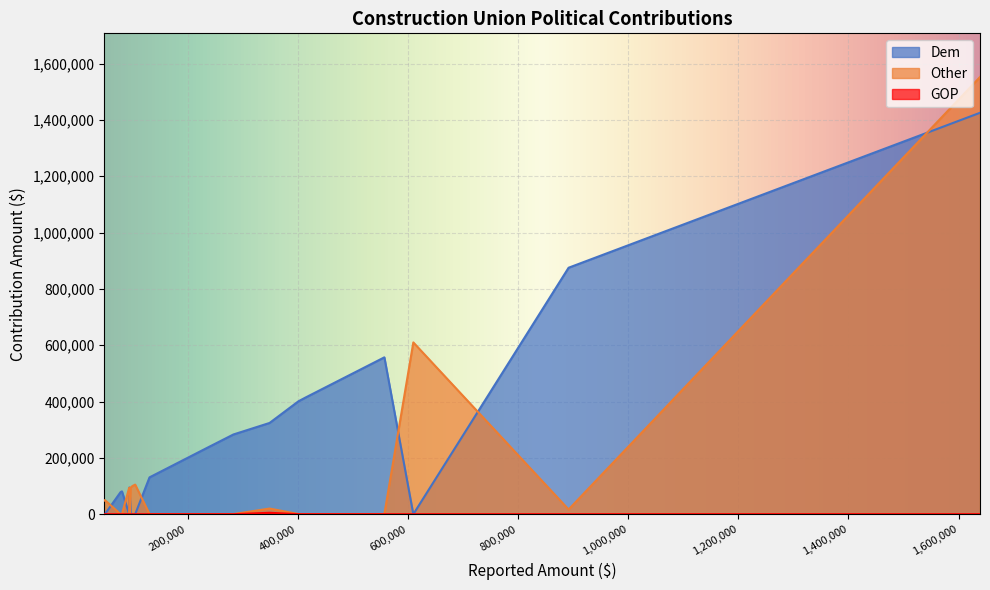

How many interior local valleys does the Dem series have?

2